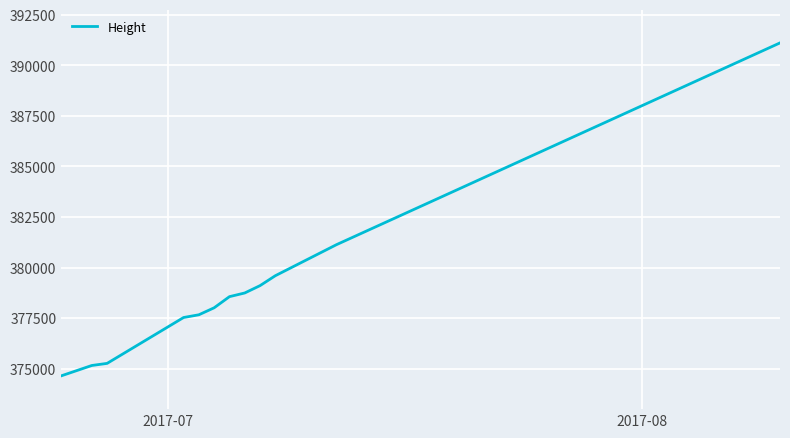

How many categories are shown in the chart?

12